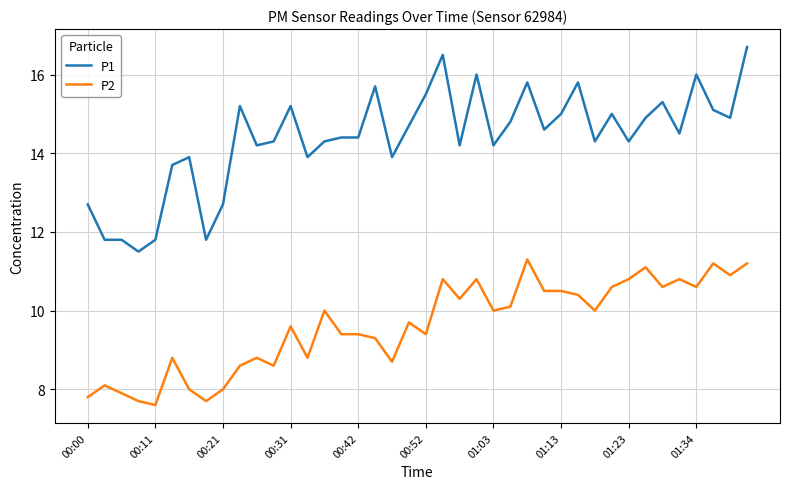

What is the greatest value displayed?

16.7